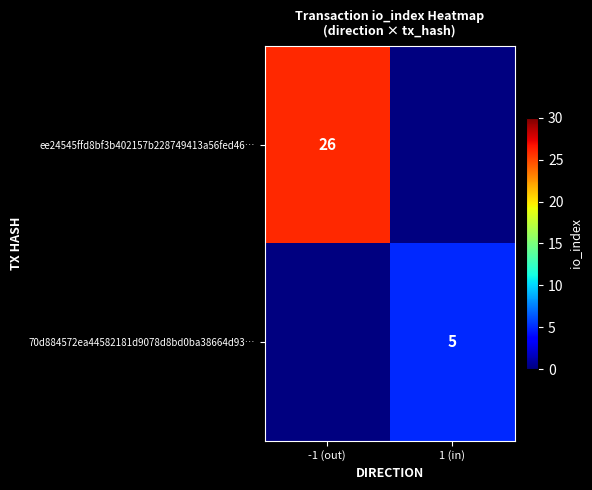

True or false: 70d884572ea44582181d9078d8bd0ba38664d93… has a value of 5 at 1 (in).

True